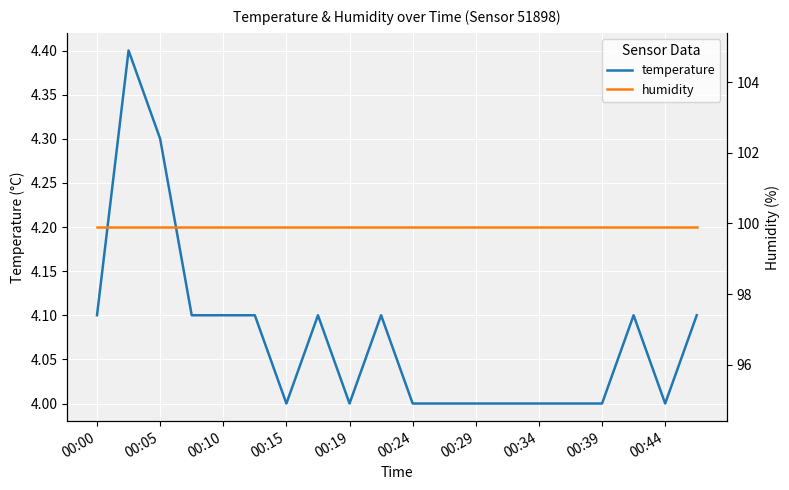

What is the lowest value of the temperature series?

4.0